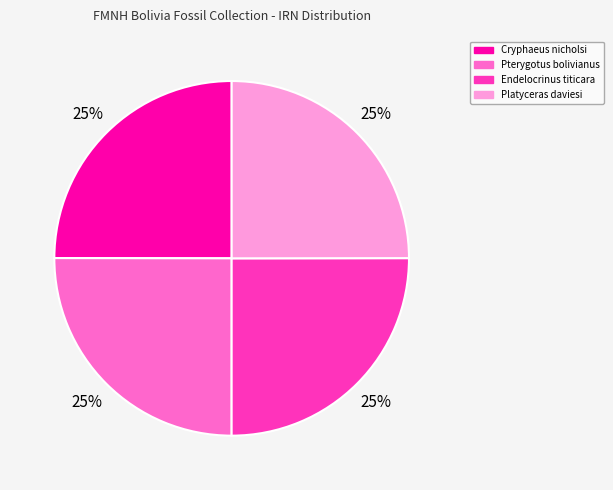

The Pterygotus bolivianus slice represents 25% of the pie. True or false?

True